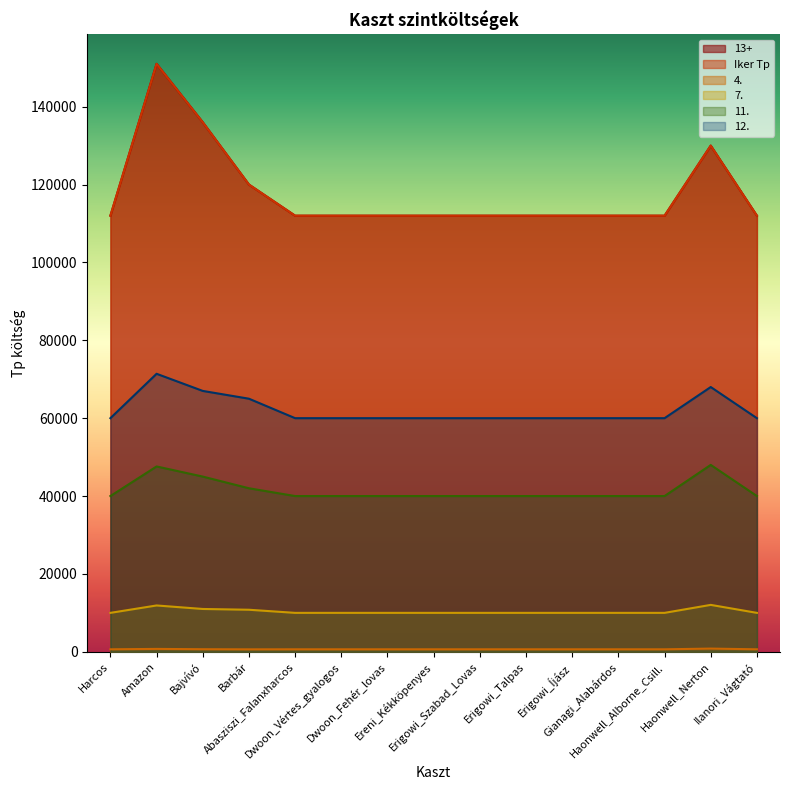

Count the number of categories in the chart.

15